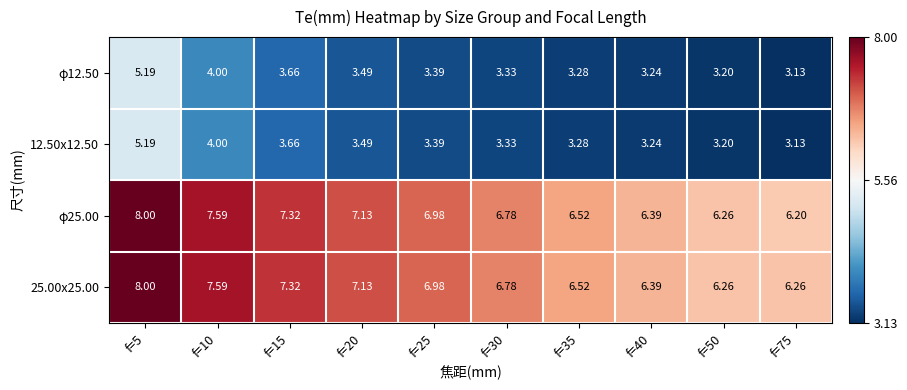

What is the total value across all series at f=5?

26.4